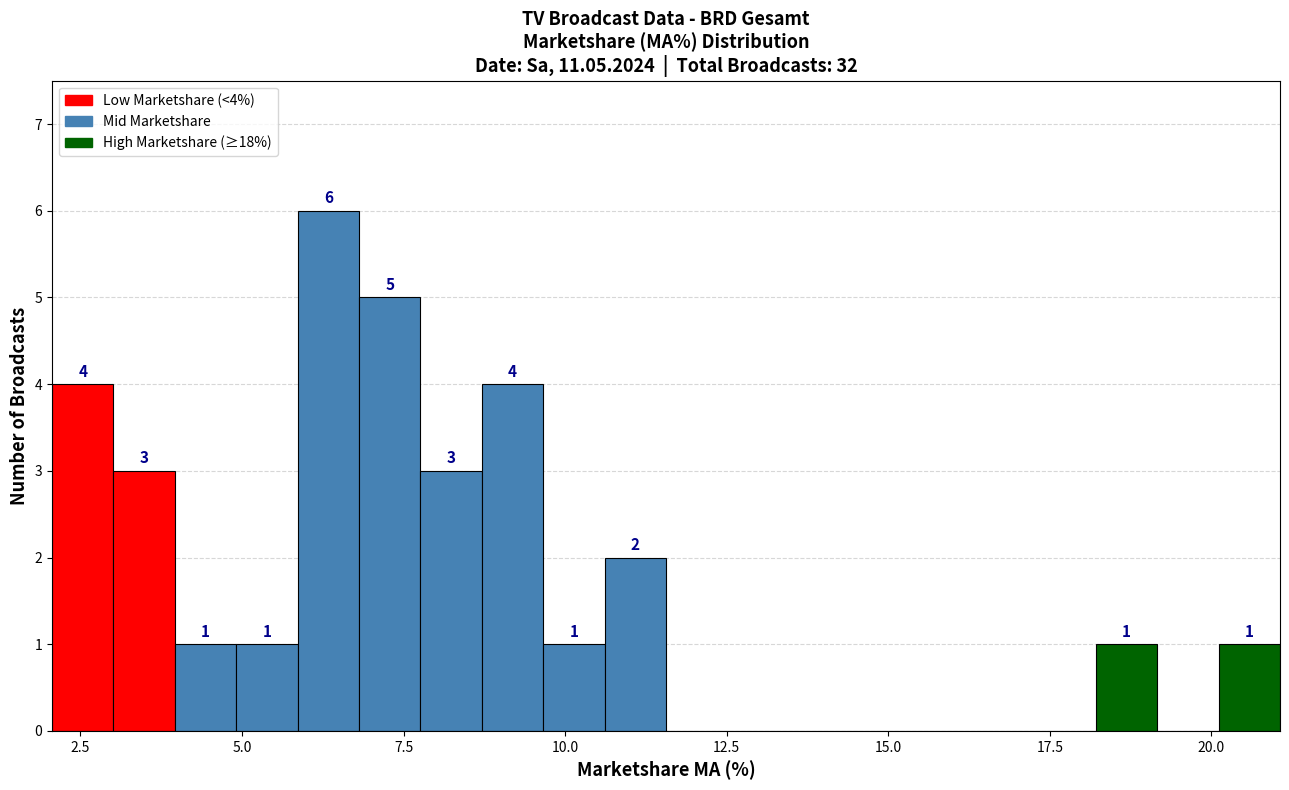

Around what value on the x-axis is the tallest bar? Give the approximate position of its centre, as read against the axis.

6.5